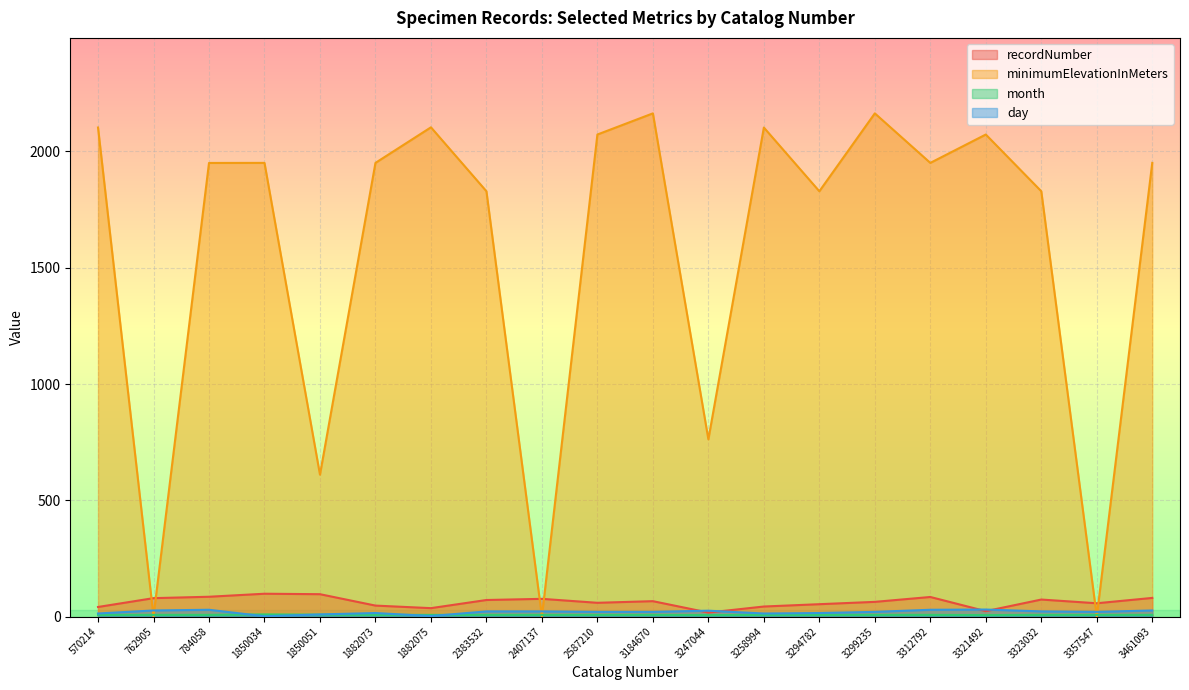

In month, how many points are lower than both neighbors (excluding endpoints)?

2